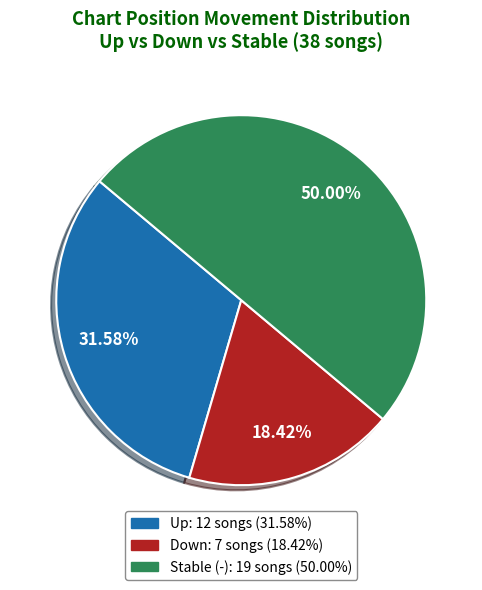

To the nearest percent, what is the difference between the largest and smallest slice percentages?

32%